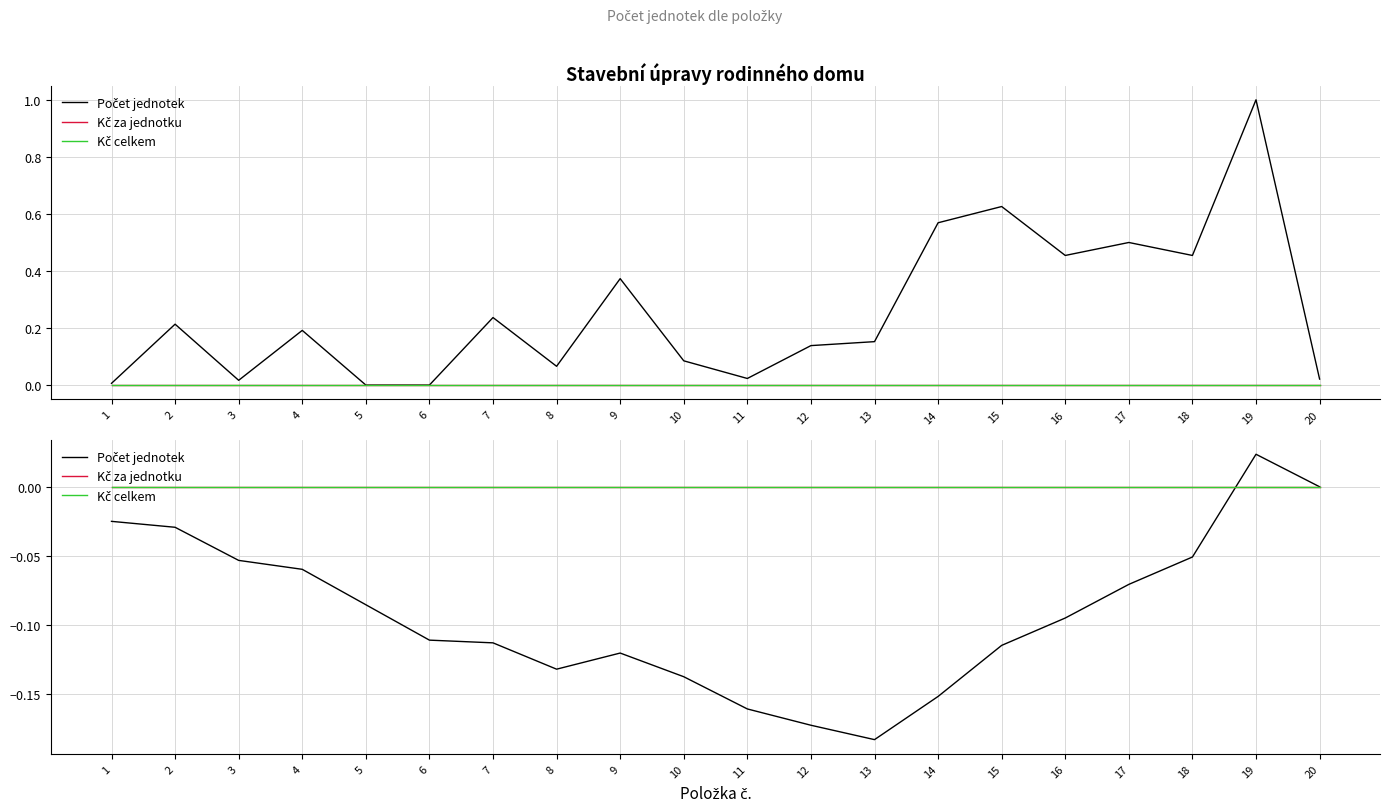

At which category is the sum across all series the highest?

19